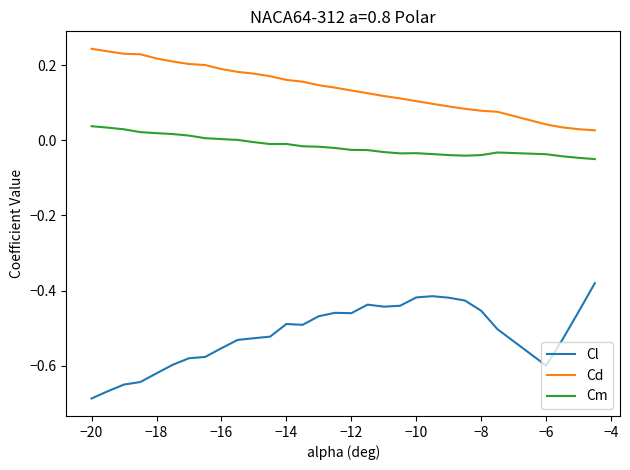

Which series has the largest range (max minus min)?

Cl